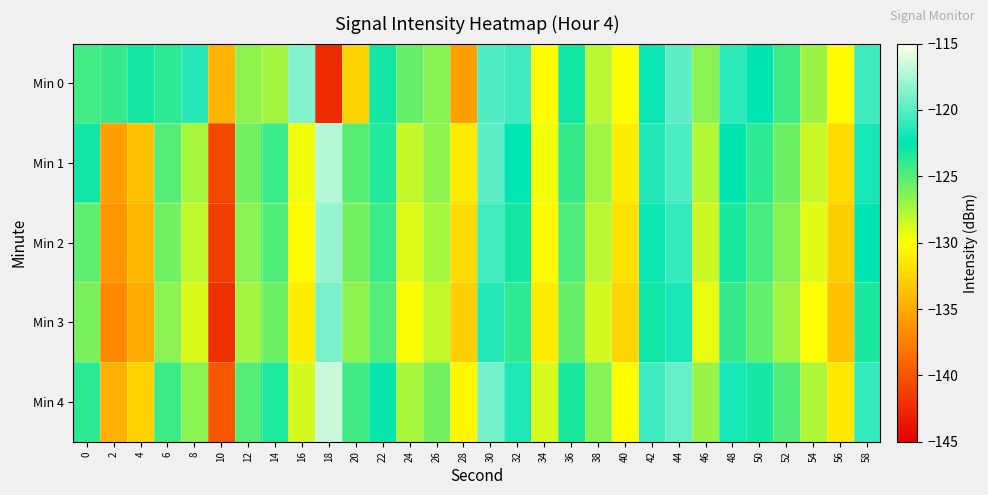

Reading right to left, transcribe all the data shown in this chart.

Min 0: 58=-120.7	56=-130.2	54=-127.1	52=-124.4	50=-122.5	48=-121.2	46=-126.5	44=-119.8	42=-122.1	40=-130.2	38=-127.9	36=-123.0	34=-130.1	32=-120.6	30=-120.1	28=-135.6	26=-126.4	24=-125.5	22=-123.0	20=-132.6	18=-142.4	16=-118.7	14=-127.3	12=-126.7	10=-134.3	8=-121.3	6=-123.8	4=-123.1	2=-124.1	0=-124.5
Min 1: 58=-121.8	56=-132.1	54=-128.4	52=-125.7	50=-123.9	48=-122.6	46=-127.8	44=-120.3	42=-121.5	40=-131.0	38=-127.2	36=-124.1	34=-129.6	32=-122.4	30=-119.8	28=-131.2	26=-126.7	24=-128.3	22=-123.5	20=-125.1	18=-117.3	16=-129.6	14=-124.2	12=-125.9	10=-140.7	8=-127.4	6=-125.0	4=-133.5	2=-135.6	0=-123.0
Min 2: 58=-122.5	56=-132.8	54=-129.1	52=-126.4	50=-124.6	48=-123.3	46=-128.5	44=-121.0	42=-122.2	40=-131.7	38=-127.9	36=-124.8	34=-130.3	32=-123.1	30=-120.6	28=-132.0	26=-127.4	24=-129.0	22=-124.2	20=-125.9	18=-118.1	16=-130.2	14=-124.9	12=-126.5	10=-141.3	8=-128.1	6=-125.8	4=-134.2	2=-136.1	0=-125.3
Min 3: 58=-123.3	56=-133.6	54=-129.9	52=-127.2	50=-125.4	48=-124.1	46=-129.3	44=-121.8	42=-123.0	40=-132.5	38=-128.7	36=-125.6	34=-131.1	32=-123.9	30=-121.4	28=-132.8	26=-128.2	24=-129.8	22=-125.0	20=-126.7	18=-118.9	16=-131.0	14=-125.7	12=-127.3	10=-142.1	8=-128.9	6=-126.6	4=-134.9	2=-136.9	0=-126.1
Min 4: 58=-121.0	56=-131.3	54=-127.6	52=-124.9	50=-123.1	48=-121.8	46=-127.0	44=-119.5	42=-120.7	40=-130.2	38=-126.4	36=-123.3	34=-128.8	32=-121.6	30=-119.1	28=-130.5	26=-125.9	24=-127.5	22=-122.7	20=-124.4	18=-116.6	16=-128.7	14=-123.4	12=-125.0	10=-139.8	8=-126.6	6=-124.3	4=-132.6	2=-134.6	0=-123.8